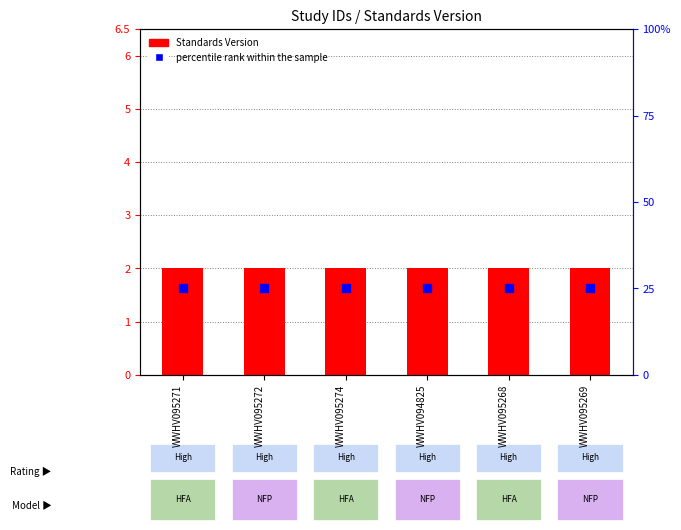

Is the value of Standards Version at WWHV095269 greater than the value of percentile rank within the sample at WWHV095274?

No